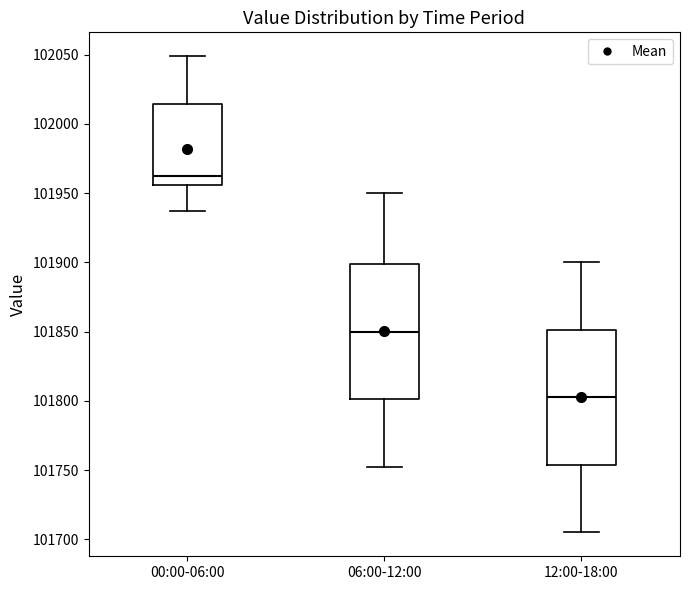

Which box has the highest median line?

00:00-06:00